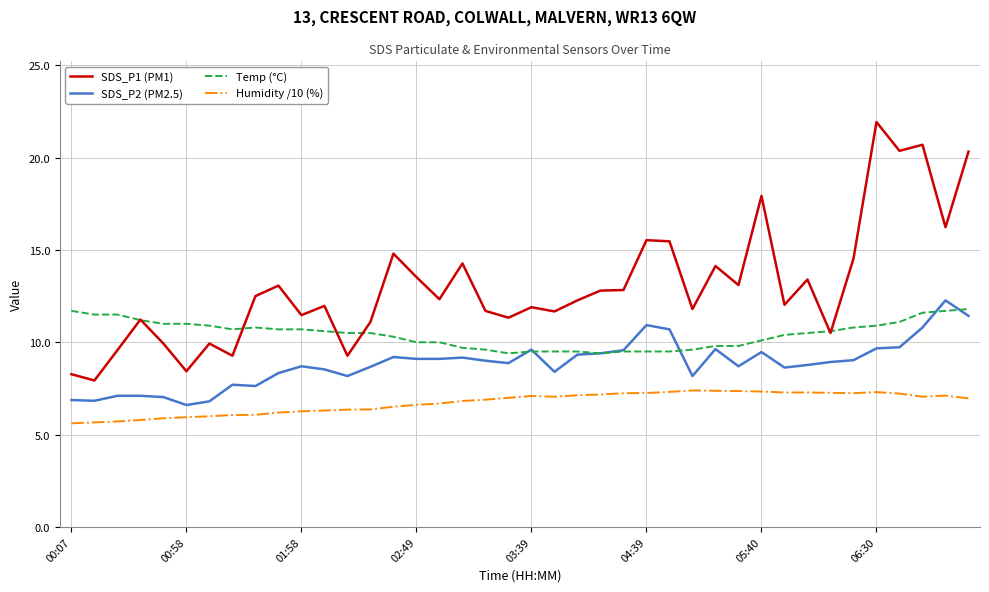

Which series has the largest range (max minus min)?

SDS_P1 (PM1)